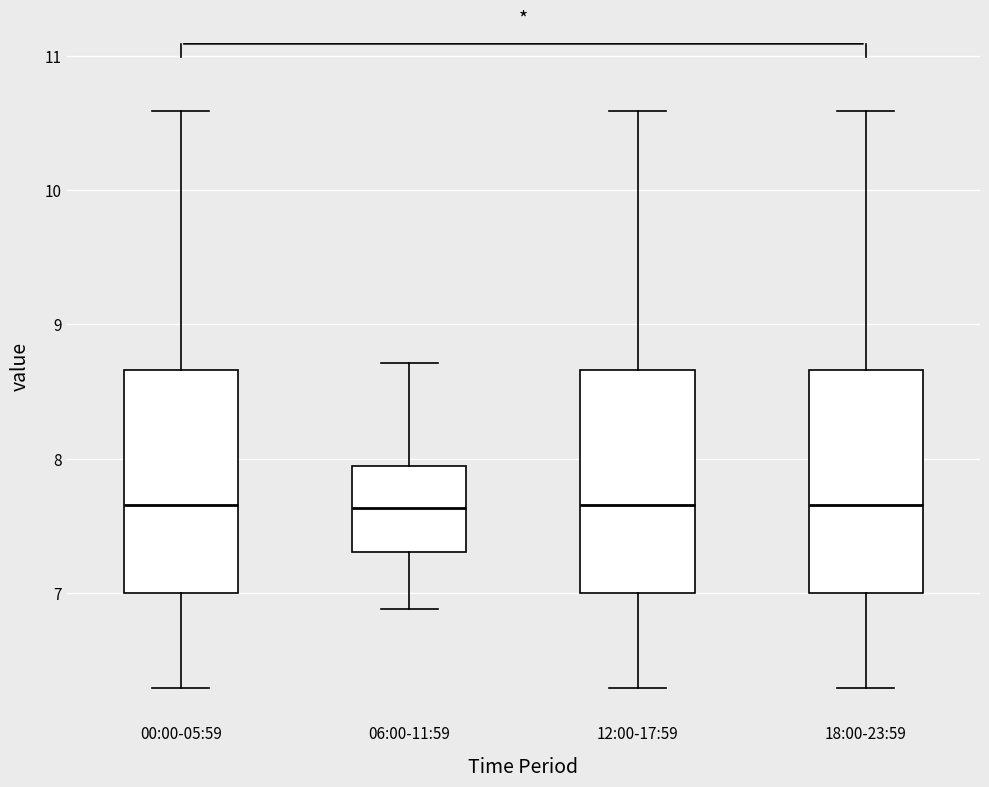

Reading left to right, read every box against the y-axis: the position of its median line, the range the box covers, and the ends of its whiskers. The values are not printed on the chart, so give them approximately, as read against the axis.

00:00-05:59: median 7.7, box 7.0 to 8.7, whiskers 6.3 to 10.6
06:00-11:59: median 7.6, box 7.3 to 7.9, whiskers 6.9 to 8.7
12:00-17:59: median 7.7, box 7.0 to 8.7, whiskers 6.3 to 10.6
18:00-23:59: median 7.7, box 7.0 to 8.7, whiskers 6.3 to 10.6